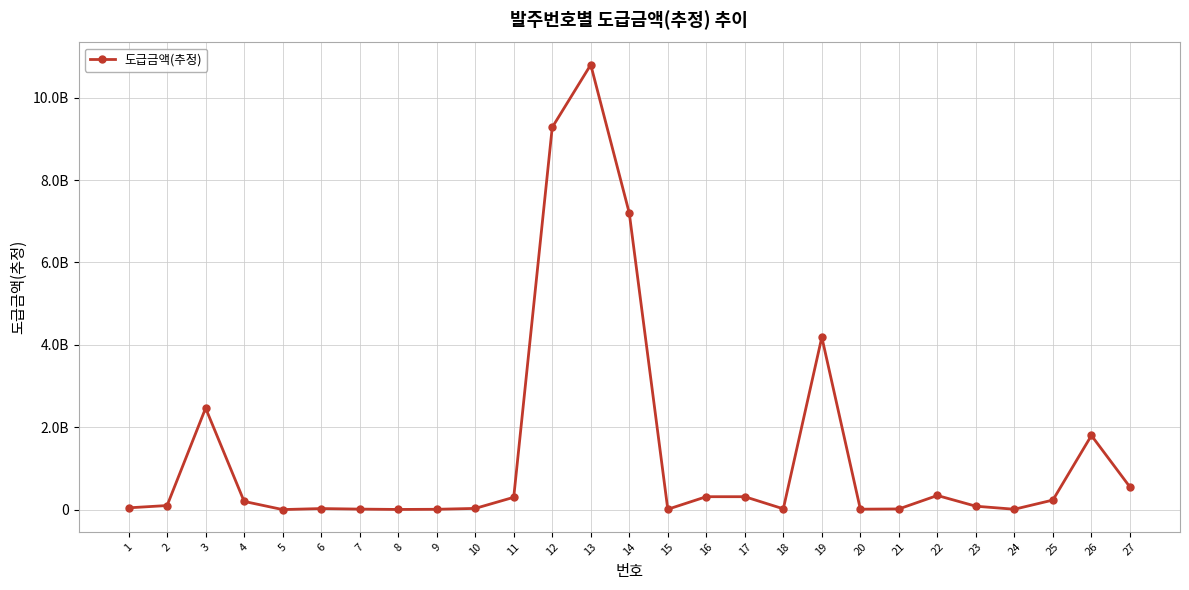

Is this an area chart (filled region under the line)?

No